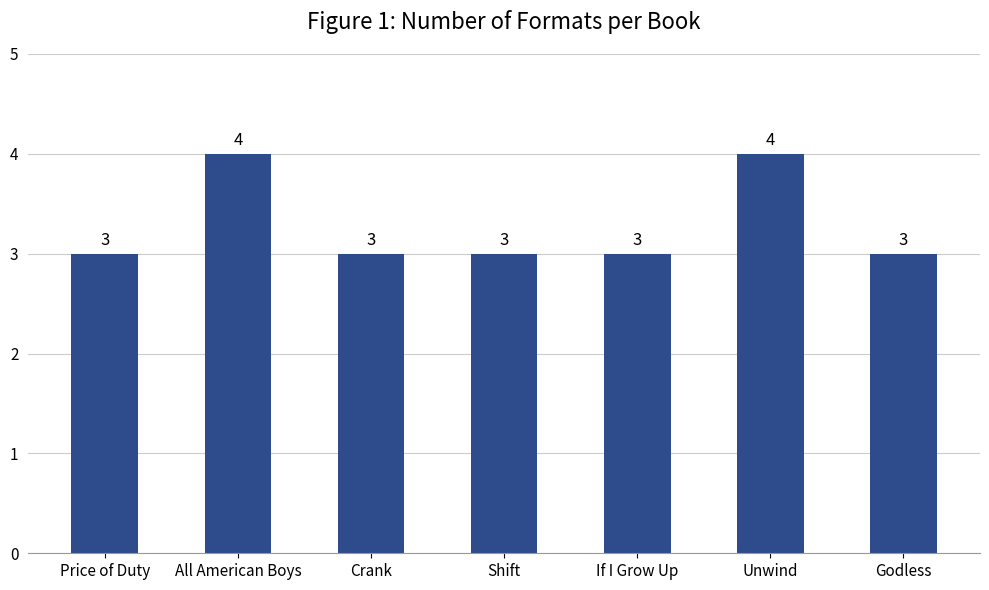

What is the value of the 2nd bar from the left?

4